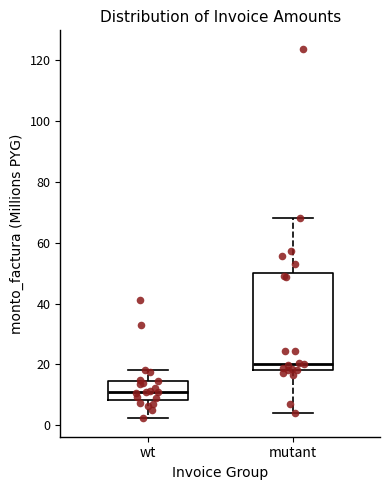

Which box has the highest median line?

mutant